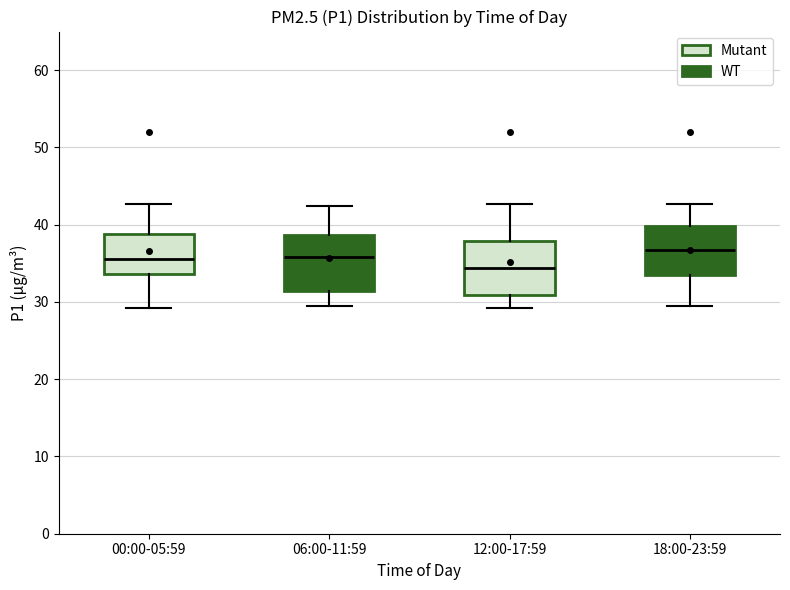

Reading left to right, read every box against the y-axis: the position of its median line, the range the box covers, and the ends of its whiskers. The values are not printed on the chart, so give them approximately, as read against the axis.

00:00-05:59: median 36, box 34 to 39, whiskers 29 to 43
06:00-11:59: median 36, box 31 to 39, whiskers 30 to 42
12:00-17:59: median 34, box 31 to 38, whiskers 29 to 43
18:00-23:59: median 37, box 33 to 40, whiskers 30 to 43